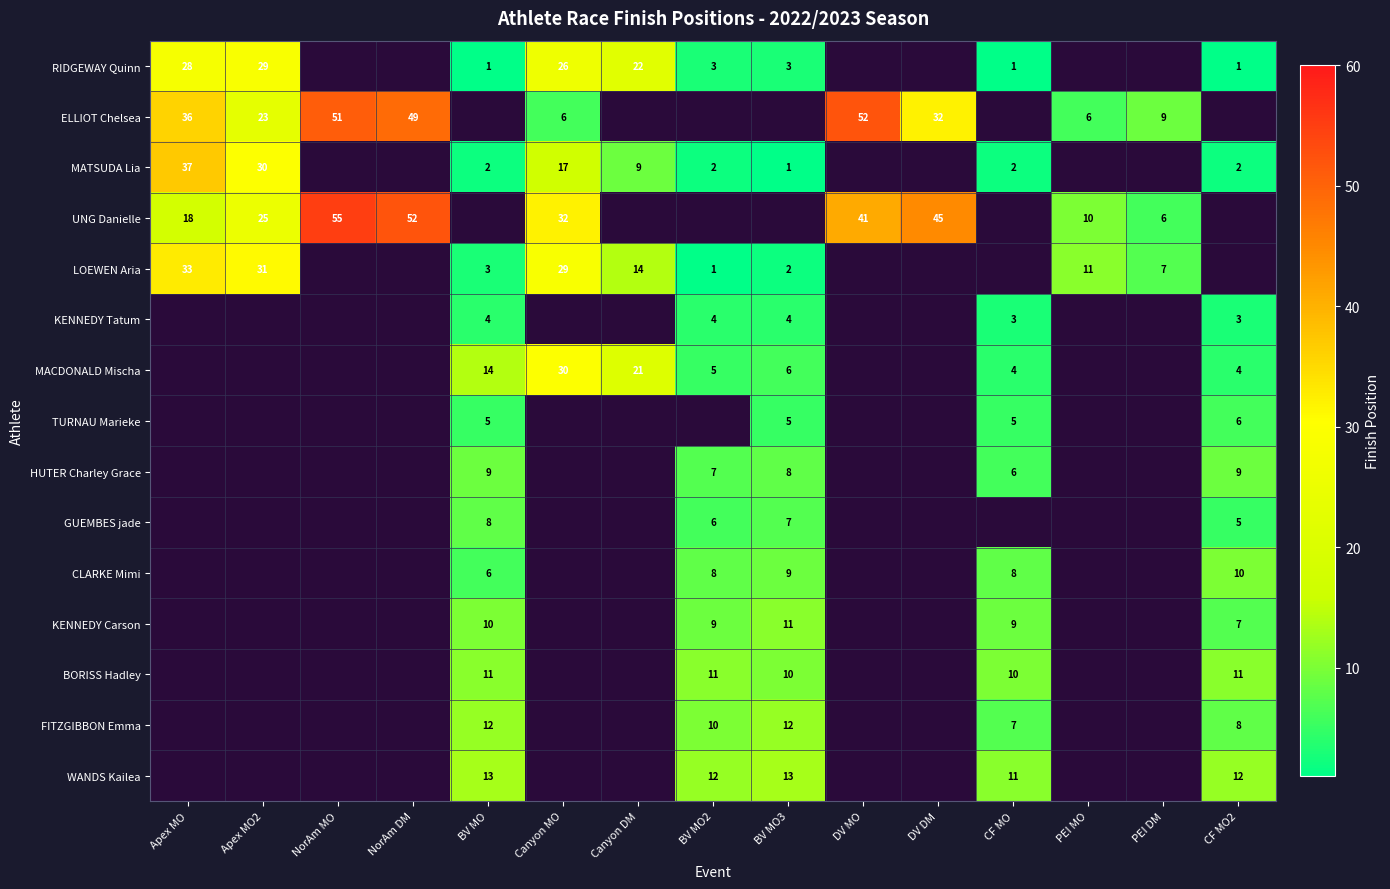

Is it true that ELLIOT Chelsea equals 3 at Canyon MO?

False